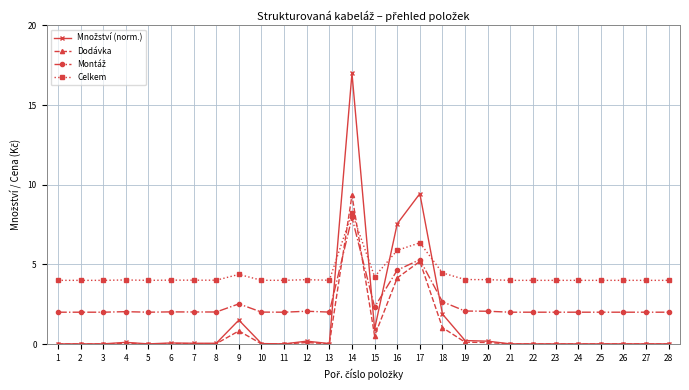

The value of Celkem at 24 is 4.0. True or false?

True